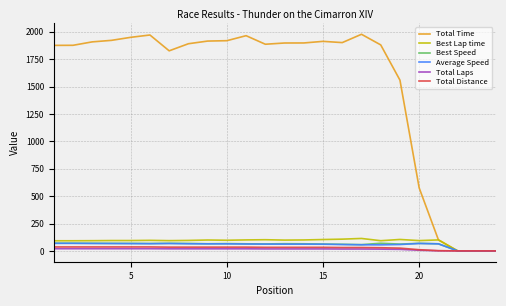

Which series has the largest range (max minus min)?

Total Time